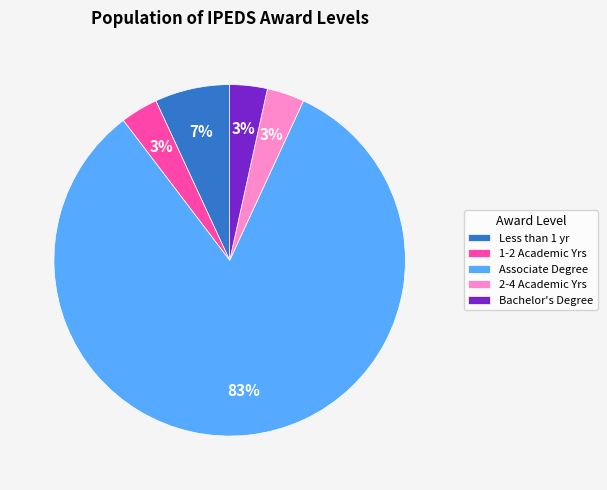

Count the number of slices in the pie.

5